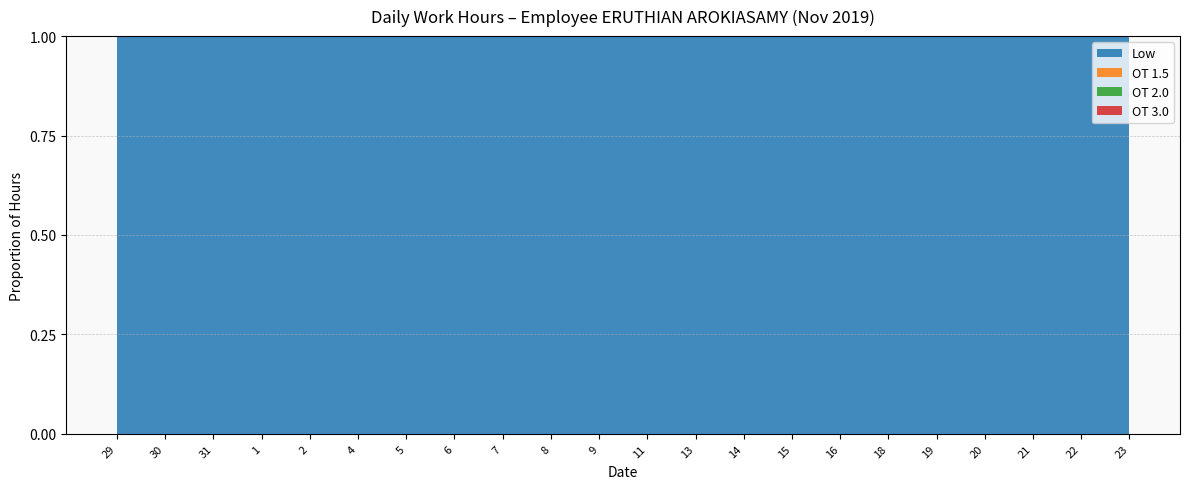

Does the chart have visible grid lines?

Yes